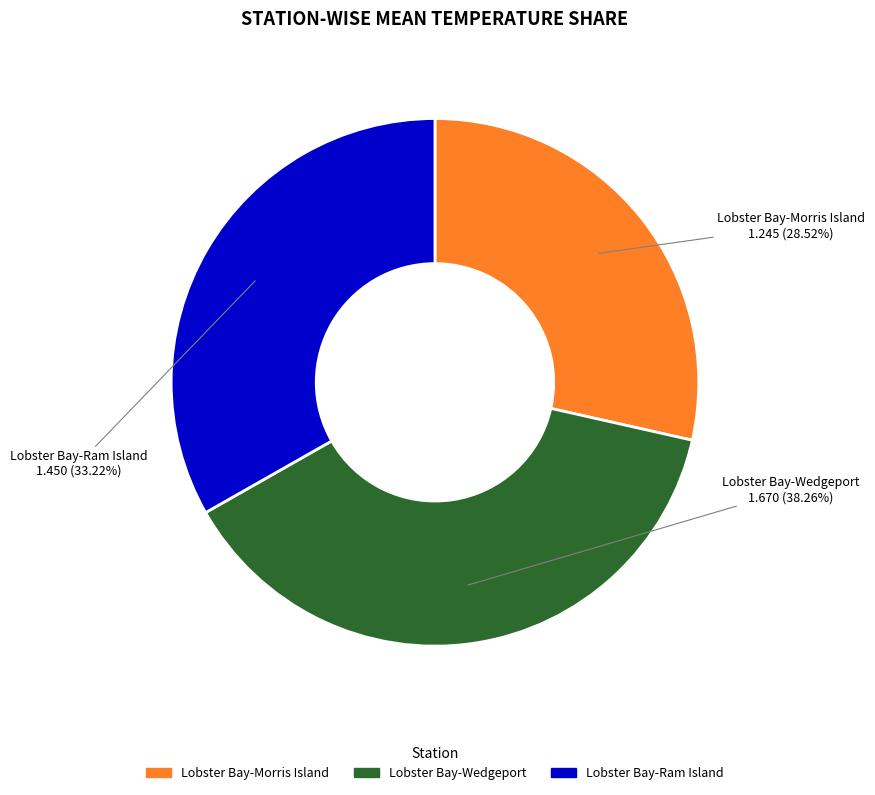

Which slice is the largest?

Lobster Bay-Wedgeport